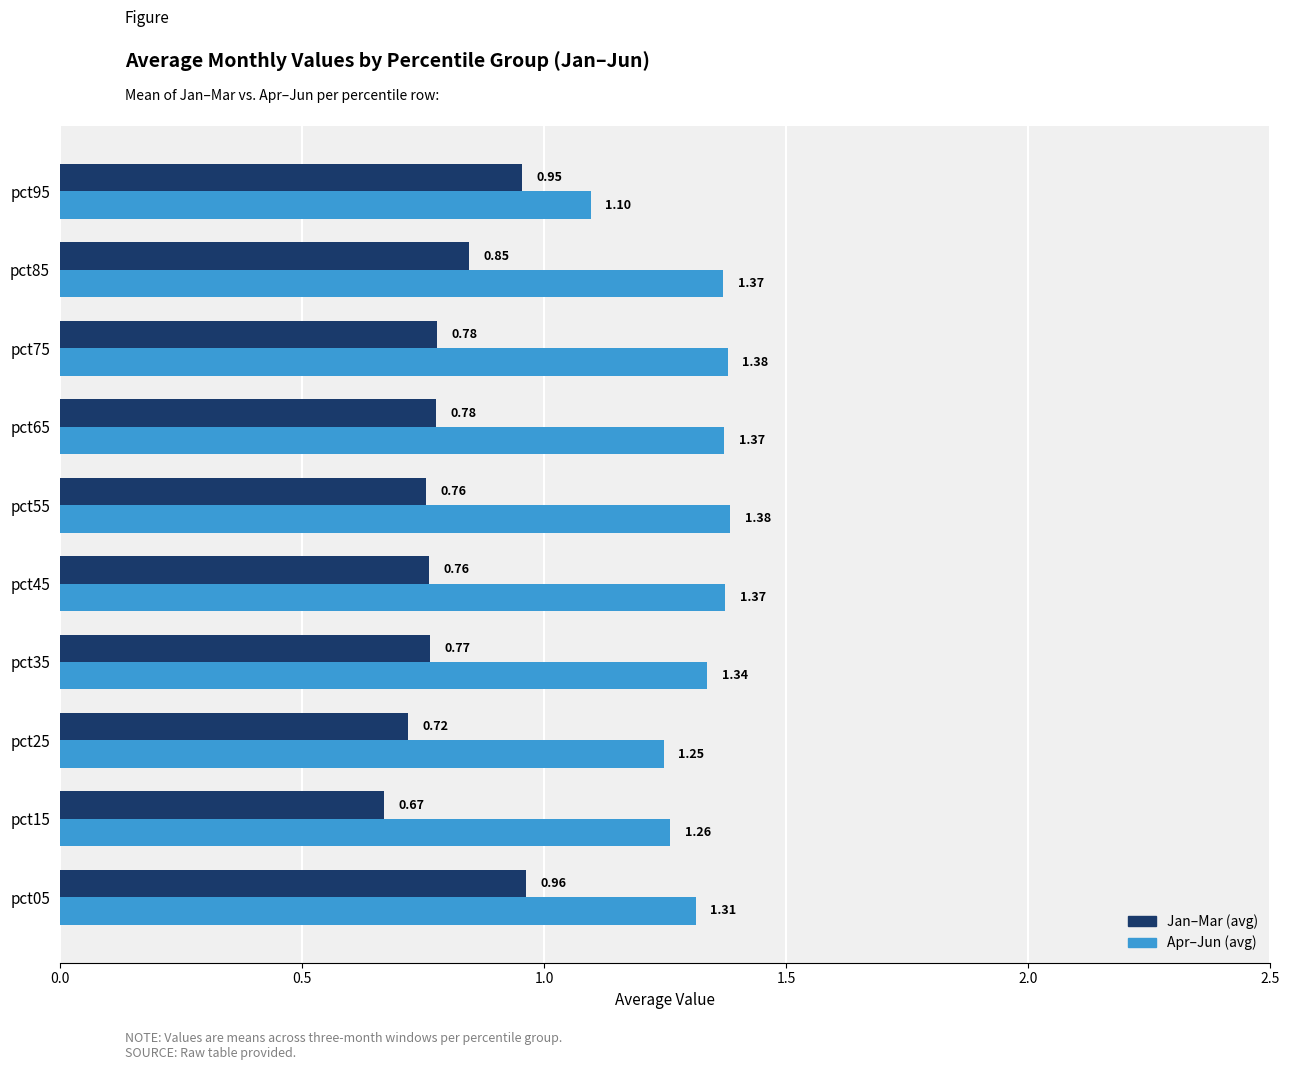

Is the value of Apr–Jun (avg) at pct35 greater than the value of Jan–Mar (avg) at pct55?

Yes